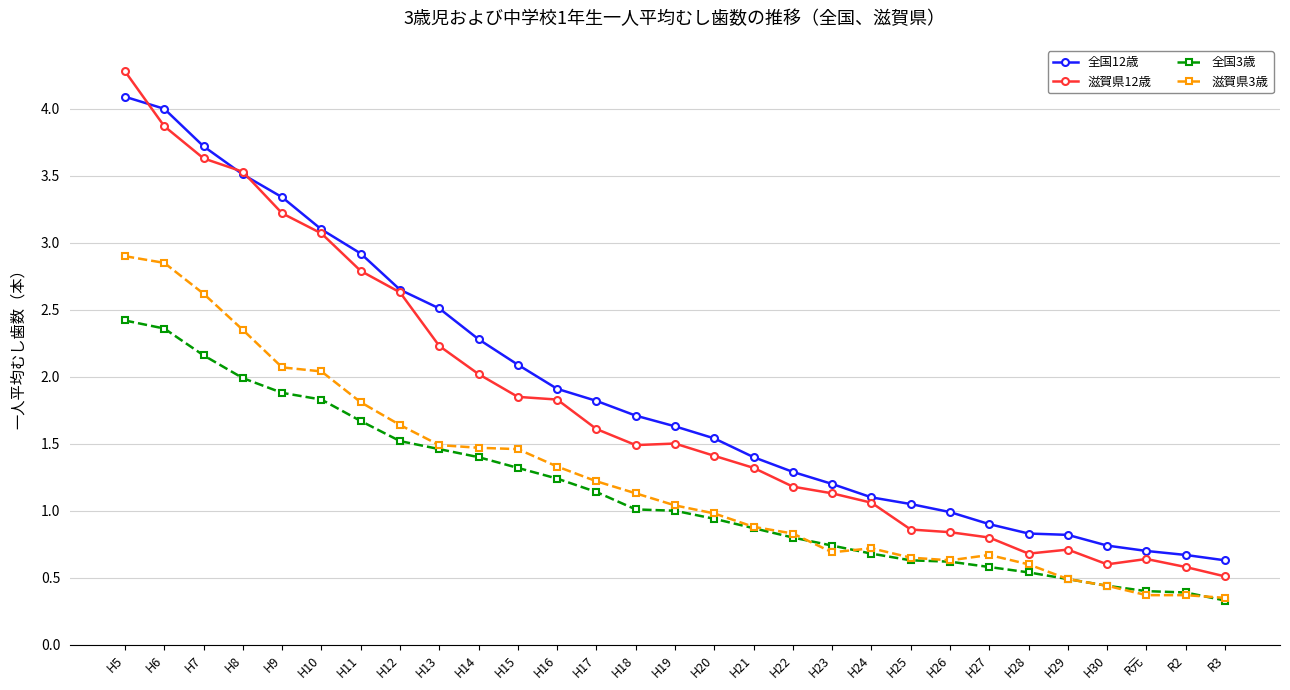

What is the greatest value displayed?

4.3